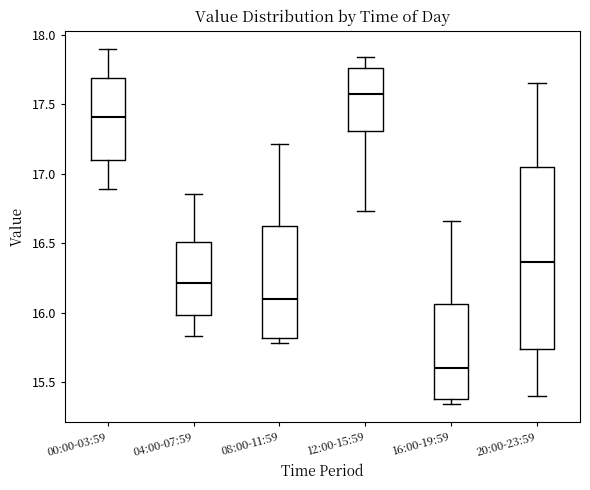

Reading left to right, transcribe this box plot: for each box, give where its median line is, the range the box spans, and where its two whiskers end, as read against the y-axis. The values are not printed on the chart, so give them approximately, as read against the axis.

00:00-03:59: median 17.40, box 17.10 to 17.70, whiskers 16.90 to 17.90
04:00-07:59: median 16.20, box 16.00 to 16.50, whiskers 15.85 to 16.85
08:00-11:59: median 16.10, box 15.80 to 16.65, whiskers 15.80 (just below the box's lower edge) to 17.20
12:00-15:59: median 17.60, box 17.30 to 17.75, whiskers 16.75 to 17.85
16:00-19:59: median 15.60, box 15.40 to 16.05, whiskers 15.35 to 16.65
20:00-23:59: median 16.35, box 15.75 to 17.05, whiskers 15.40 to 17.65